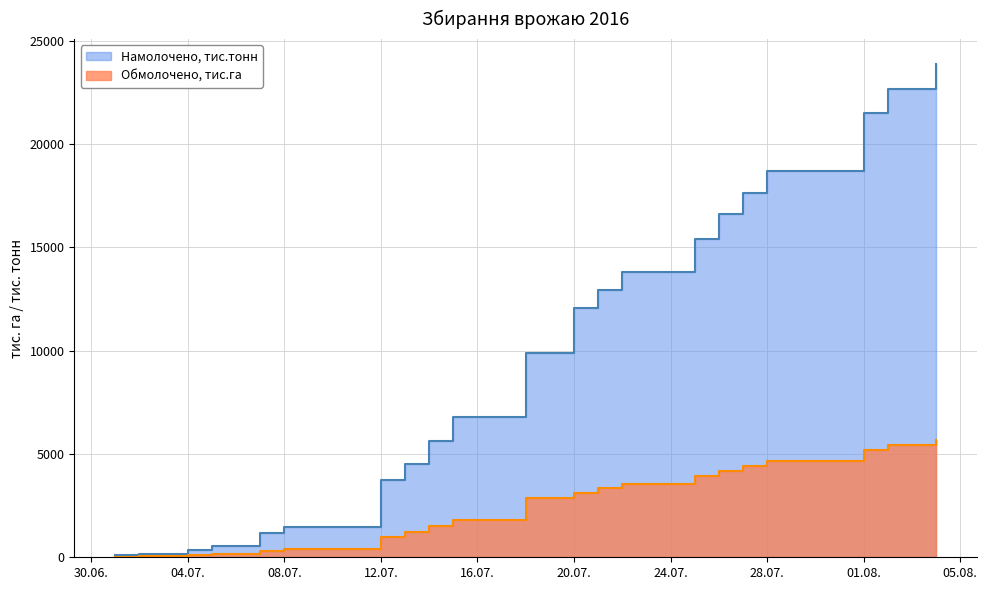

What is the label of the 19th point from the right?

04.07.